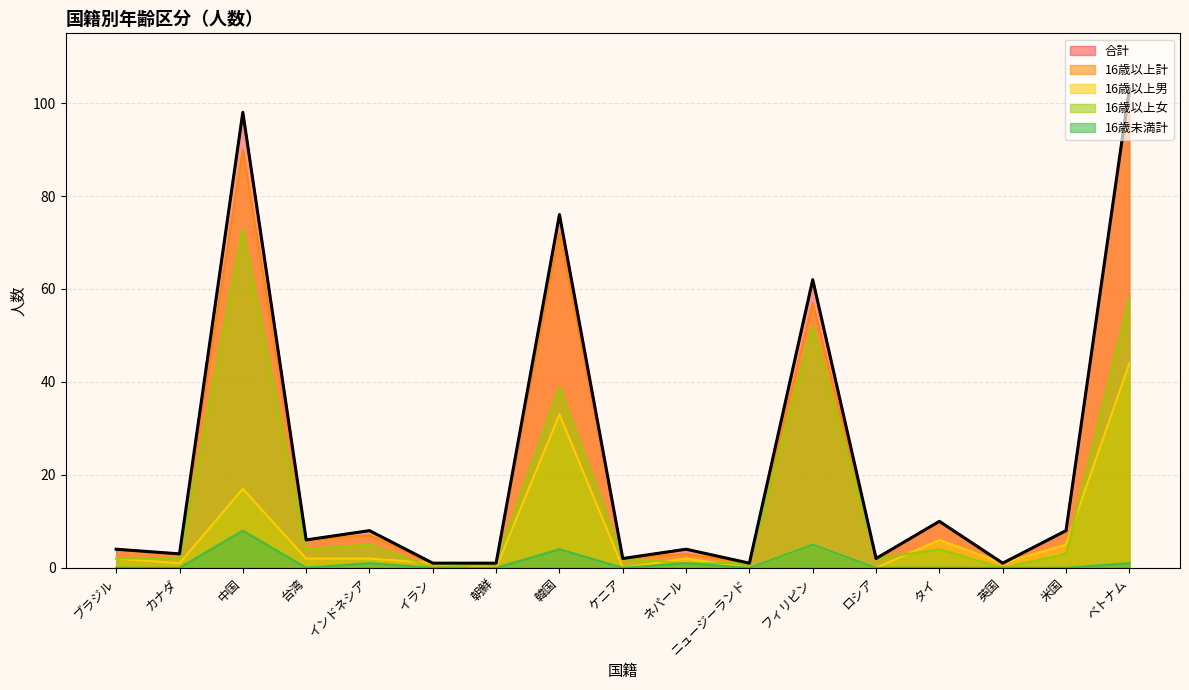

What is the difference between the maximum and second lowest values in the 合計 series?

102